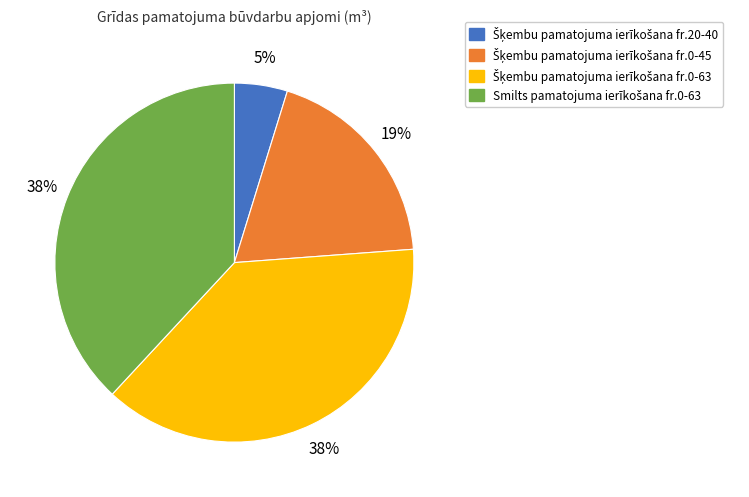

Is there any slice that represents more than half of the pie?

No